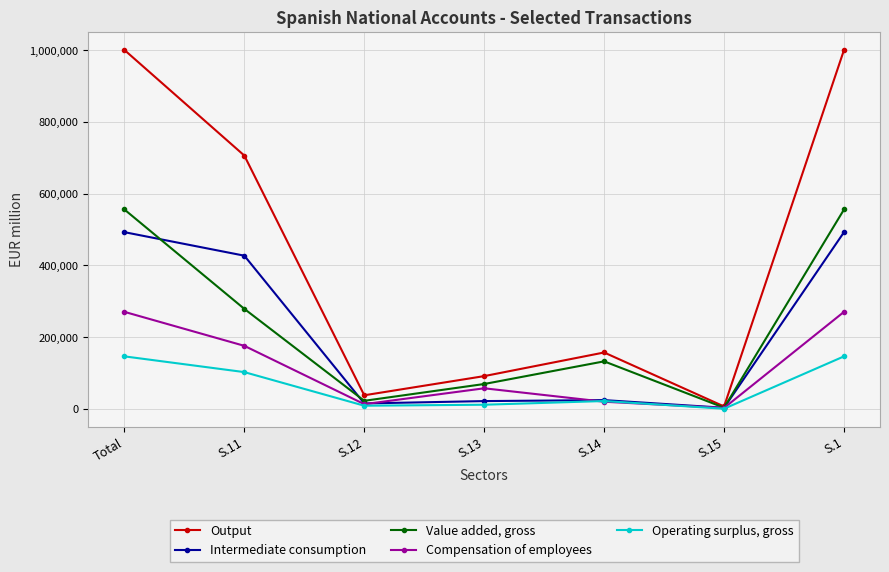

Does the chart display data point markers on the line(s)?

Yes